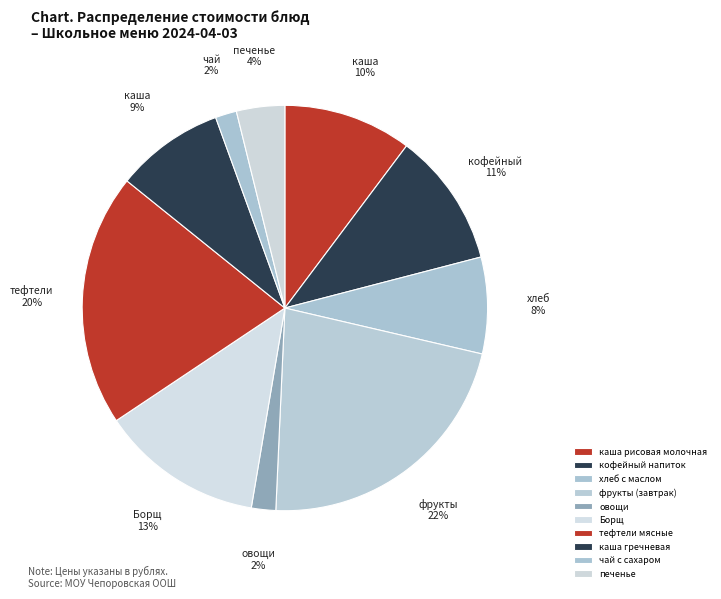

What is the change in value from Борщ to каша гречневая?

-6.4